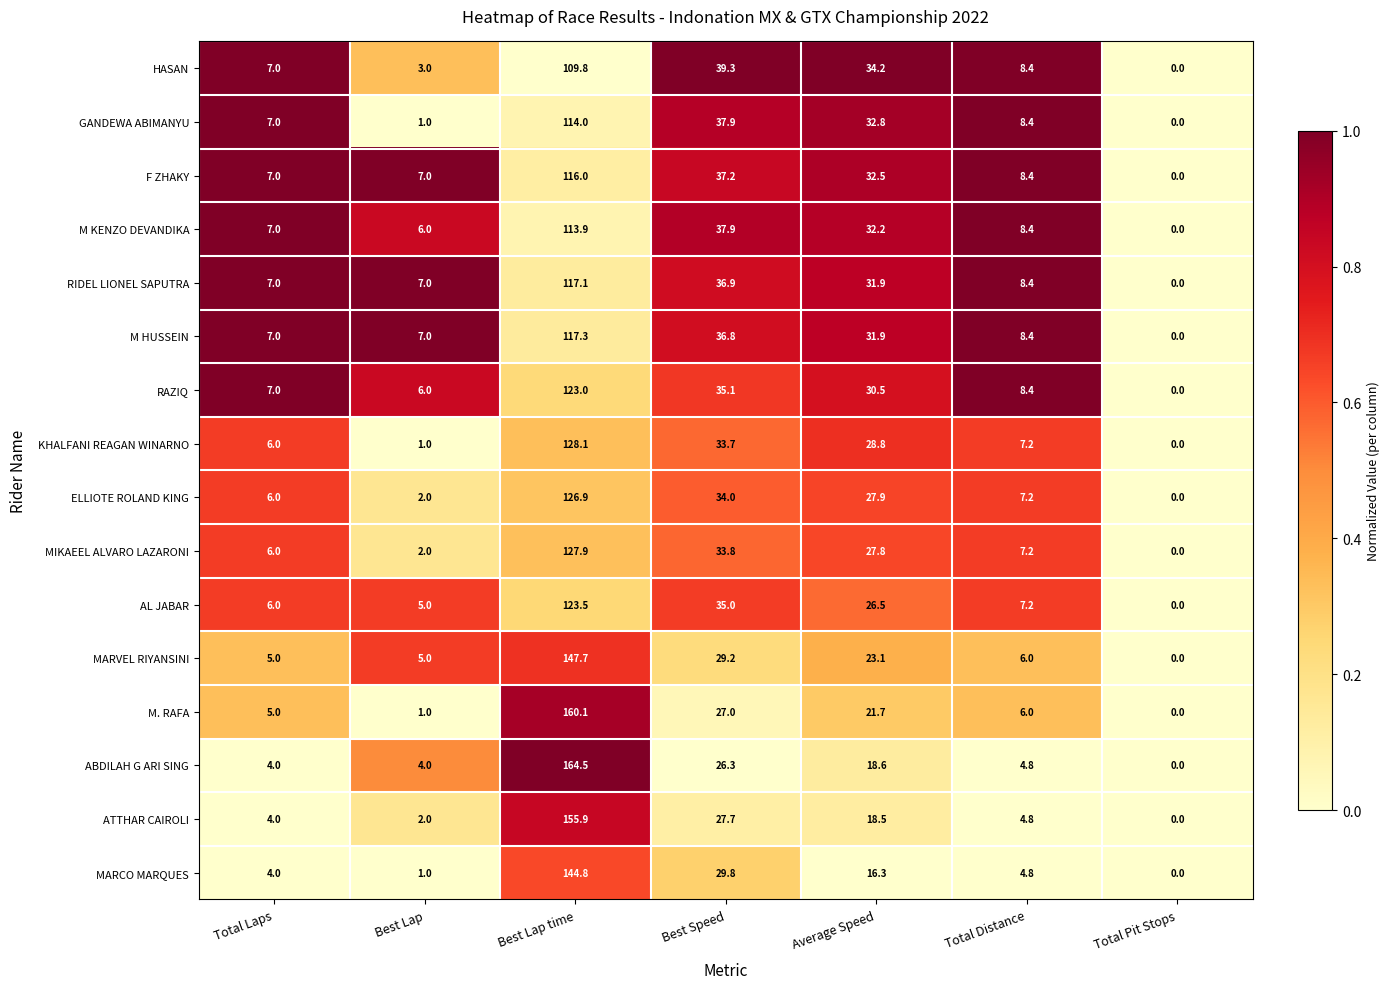

True or false: HASAN has a value of 0.0 at Total Pit Stops.

True